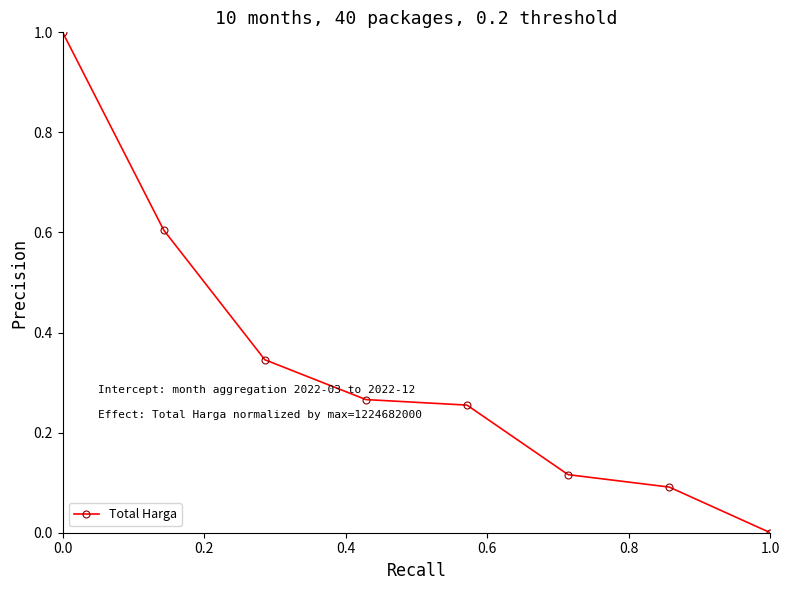

What is the difference between the maximum and minimum values?

1.0